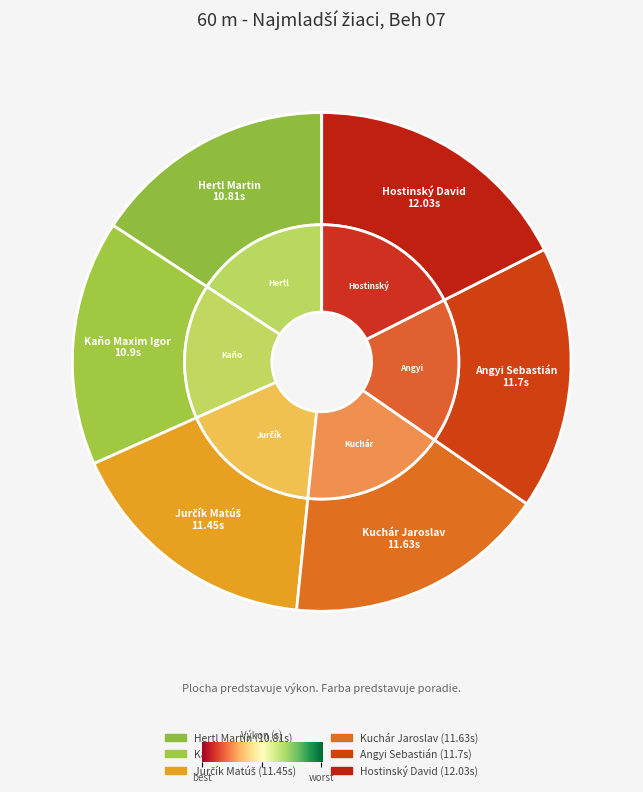

Rank the categories by value from highest to lowest.

Hostinský David, Angyi Sebastián, Kuchár Jaroslav, Jurčík Matúš, Kaňo Maxim Igor, Hertl Martin